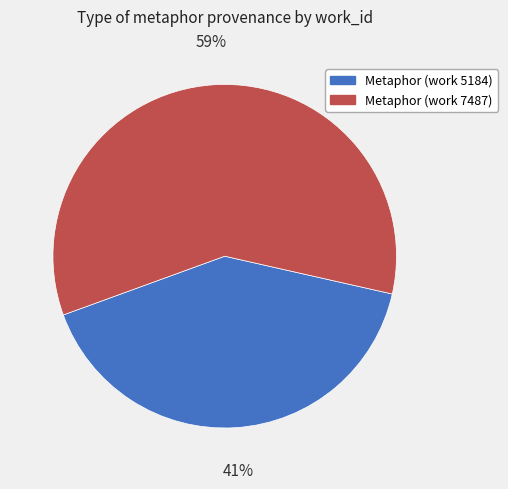

How many slices are in this pie chart?

2